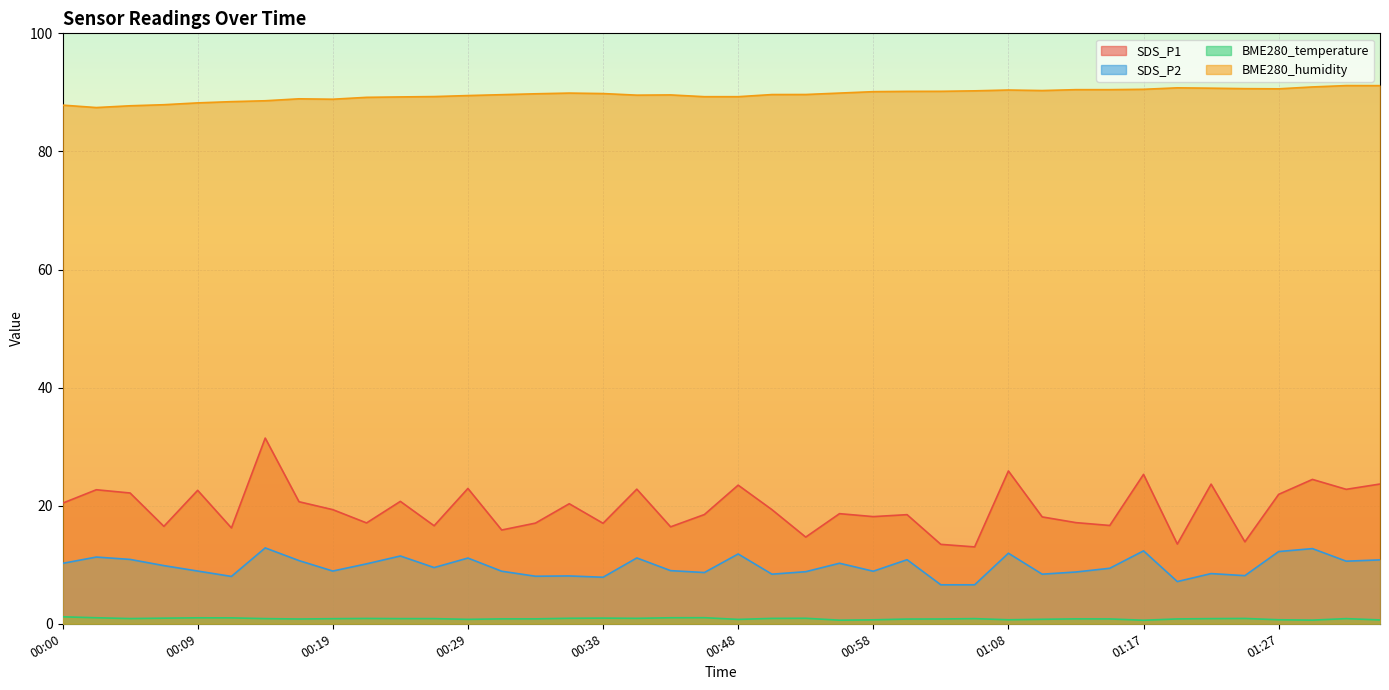

List the series in order of their peak value, highest first.

BME280_humidity, SDS_P1, SDS_P2, BME280_temperature